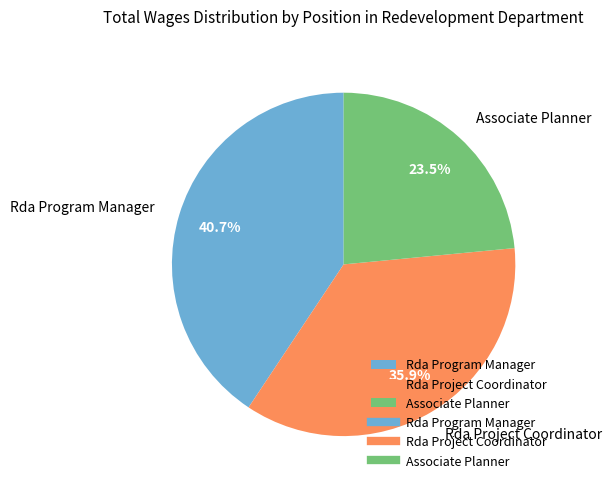

Count the number of slices in the pie.

3